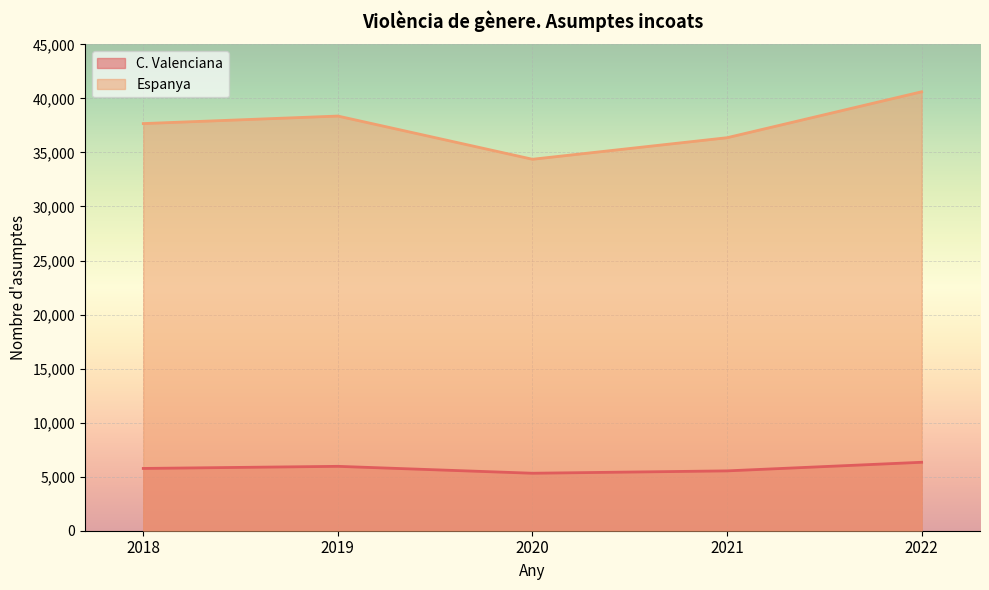

True or false: Espanya has more than 0 points higher than both neighbors.

True